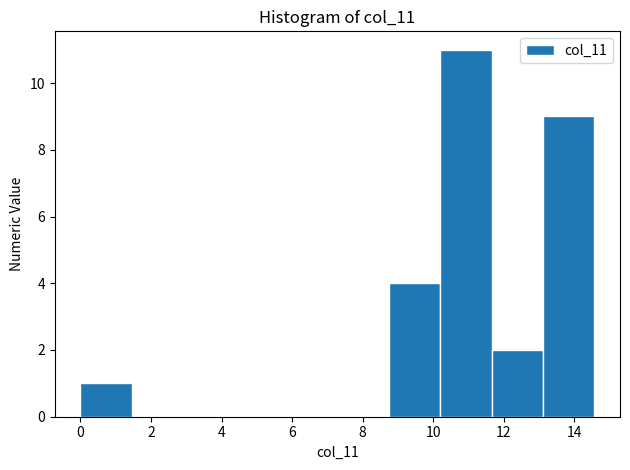

Reading left to right, list every bar in this chart as the range it spans on the x-axis followed by its height. Neither the bar edges nor the heights are printed on the chart, so give them approximately, as read against the axes.

0.0 to 1.4: 1
1.4 to 3.0: 0
3.0 to 4.4: 0
4.4 to 5.8: 0
5.8 to 7.2: 0
7.2 to 8.8: 0
8.8 to 10.2: 4
10.2 to 11.6: 11
11.6 to 13.2: 2
13.2 to 14.6: 9